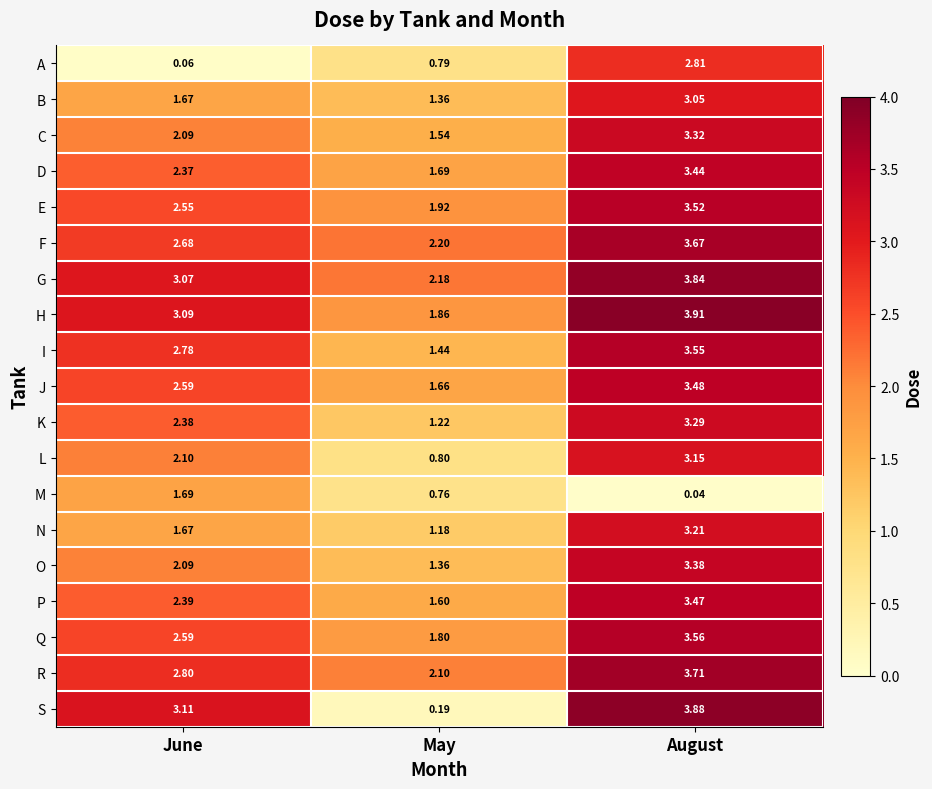

At which label is D closest to 2?

May